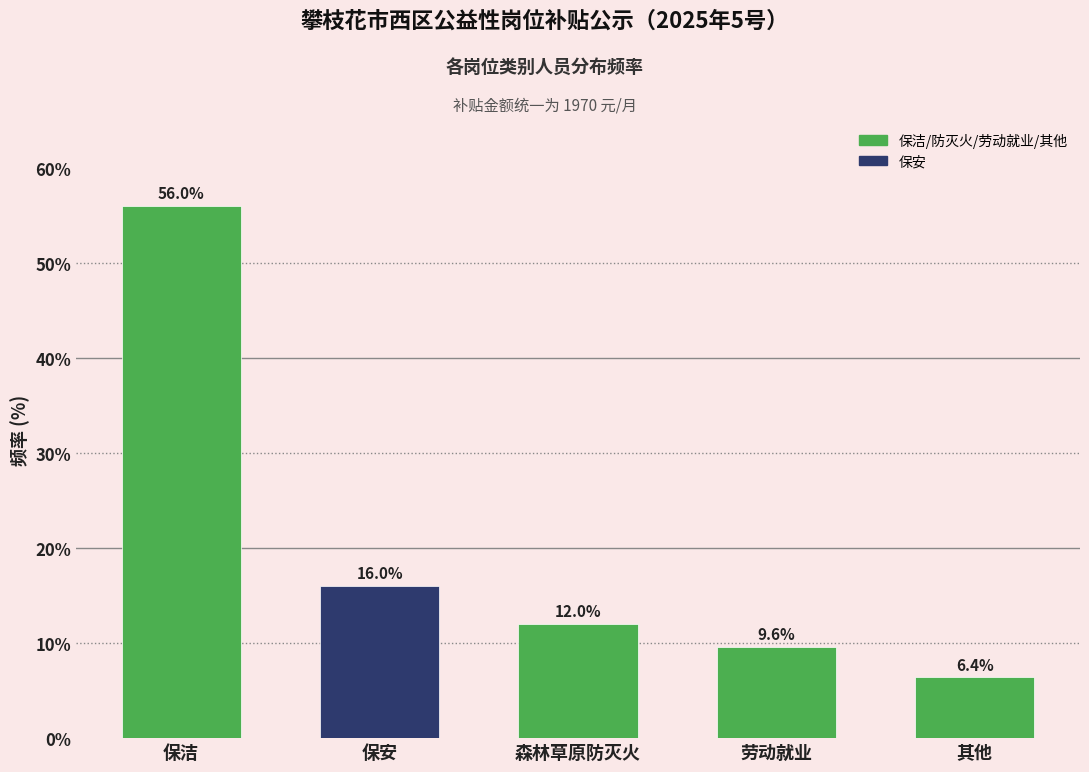

Reading left to right, what are all the values shown in this chart?

56.0	16.0	12.0	9.6	6.4